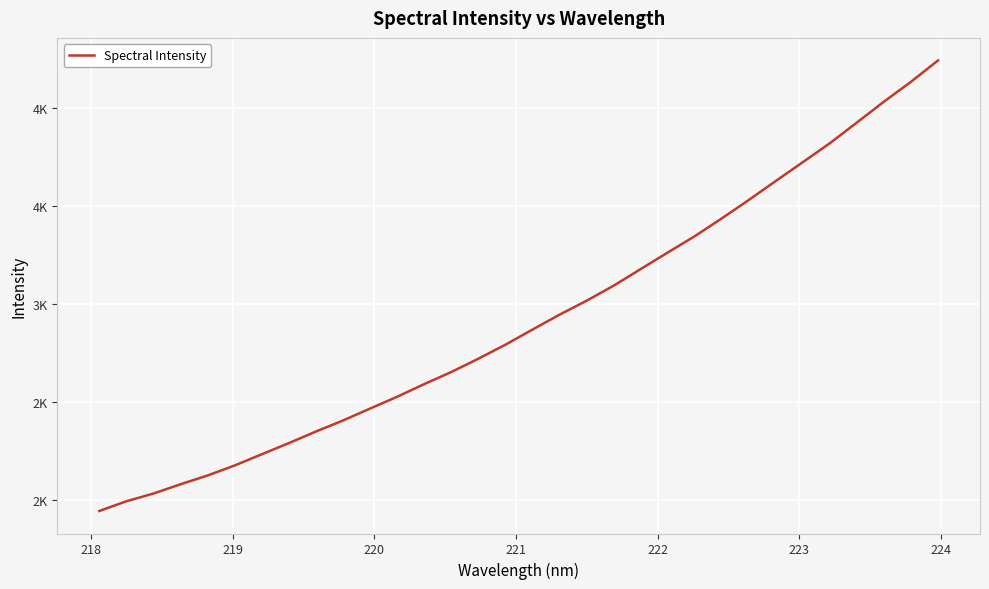

Does the chart display data point markers on the line(s)?

No